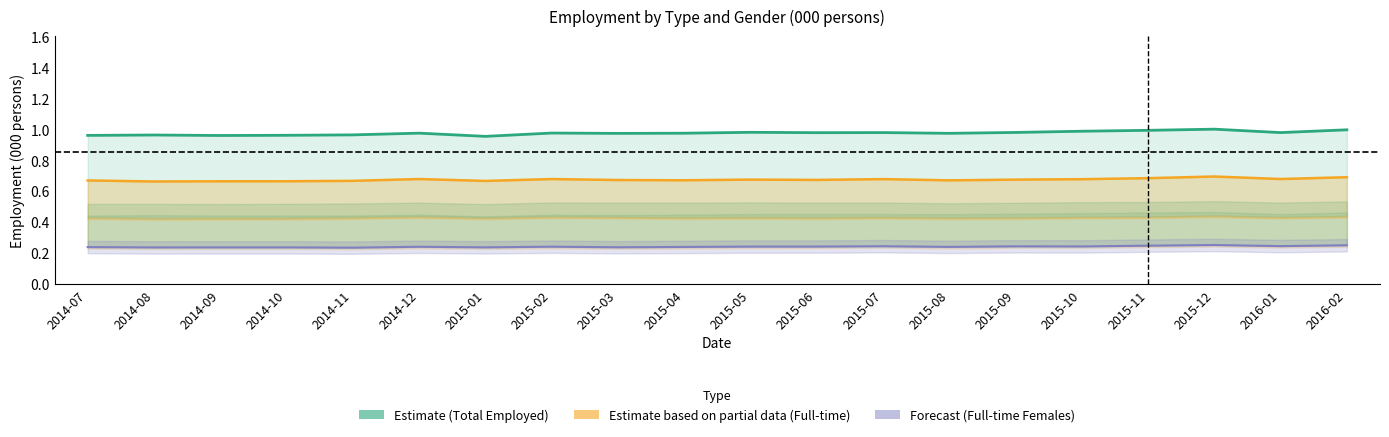

What position from the right is 2015-01?

14